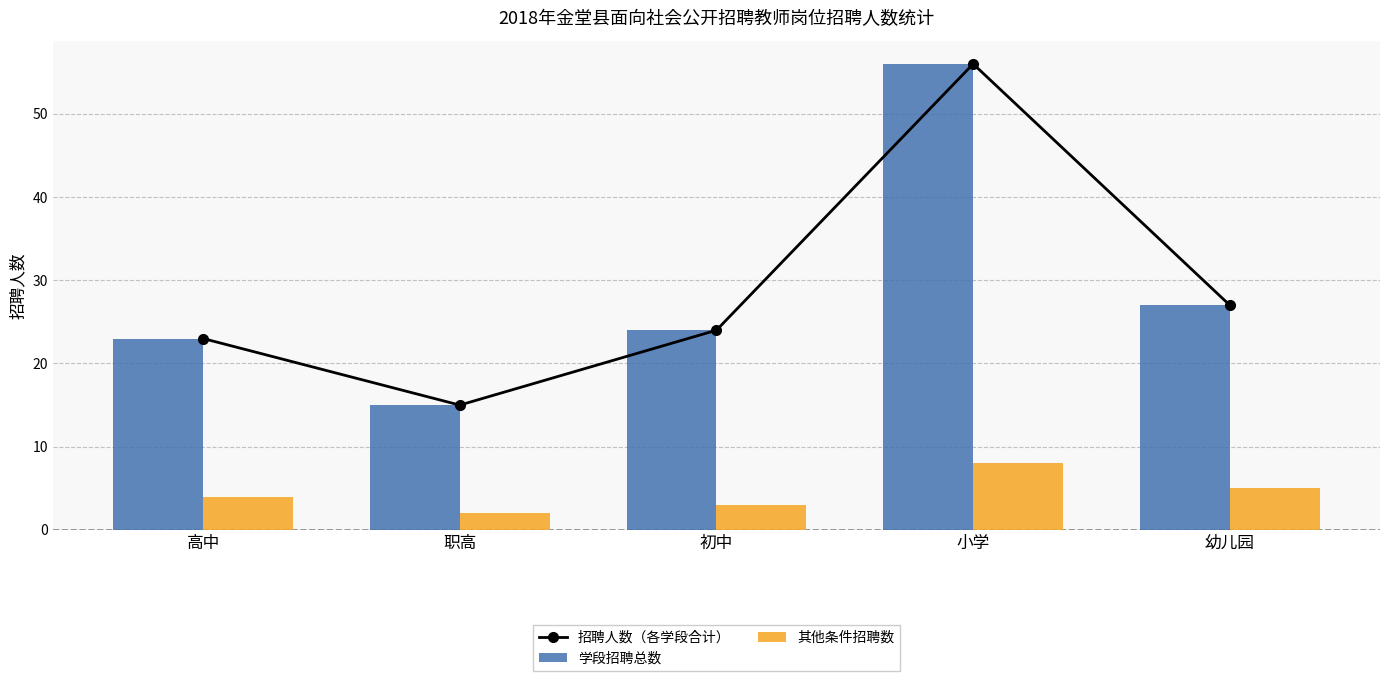

The value of 学段招聘总数 at 高中 is 8. True or false?

False